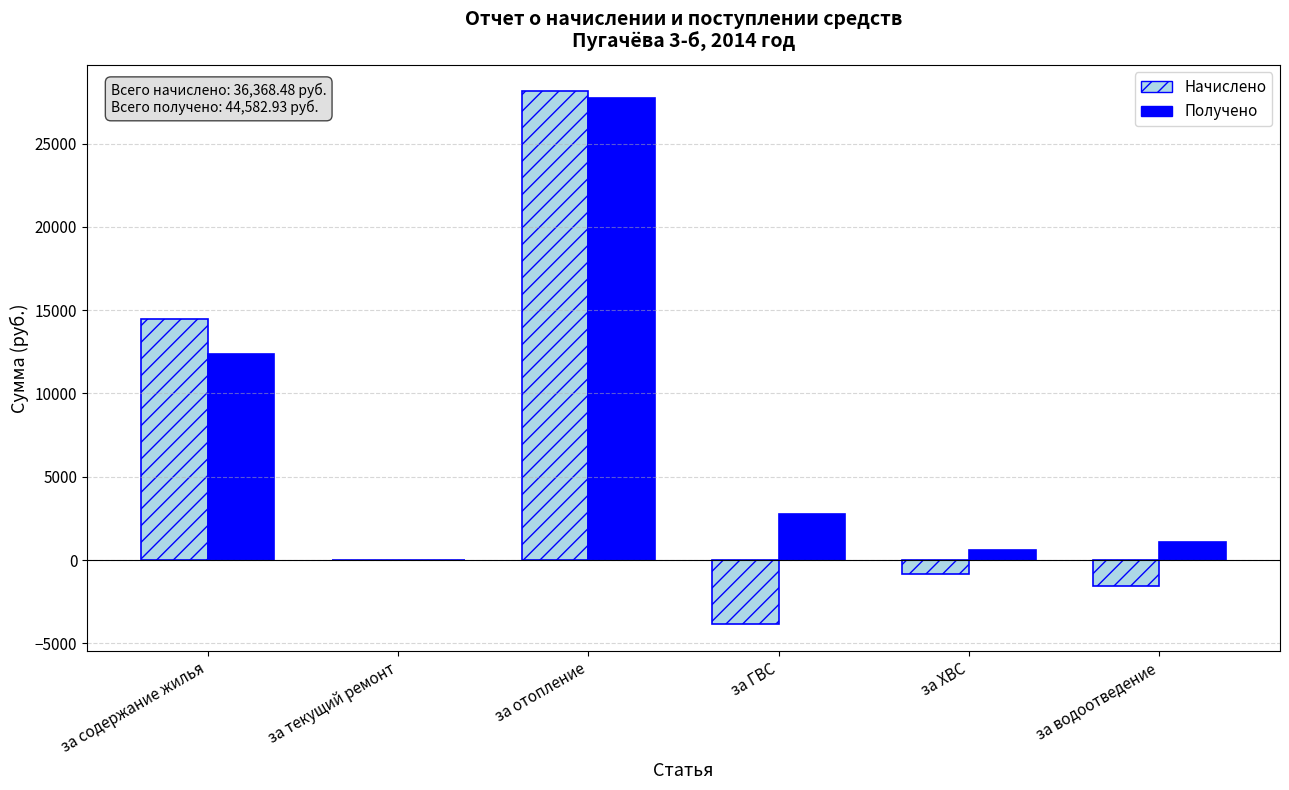

At which label is Начислено closest to 12137?

за содержание жилья